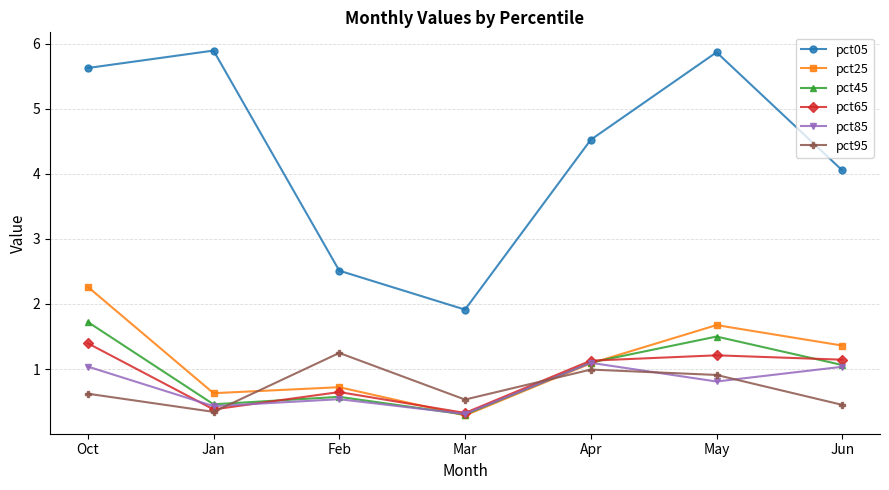

At which label does pct95 reach its peak?

Feb